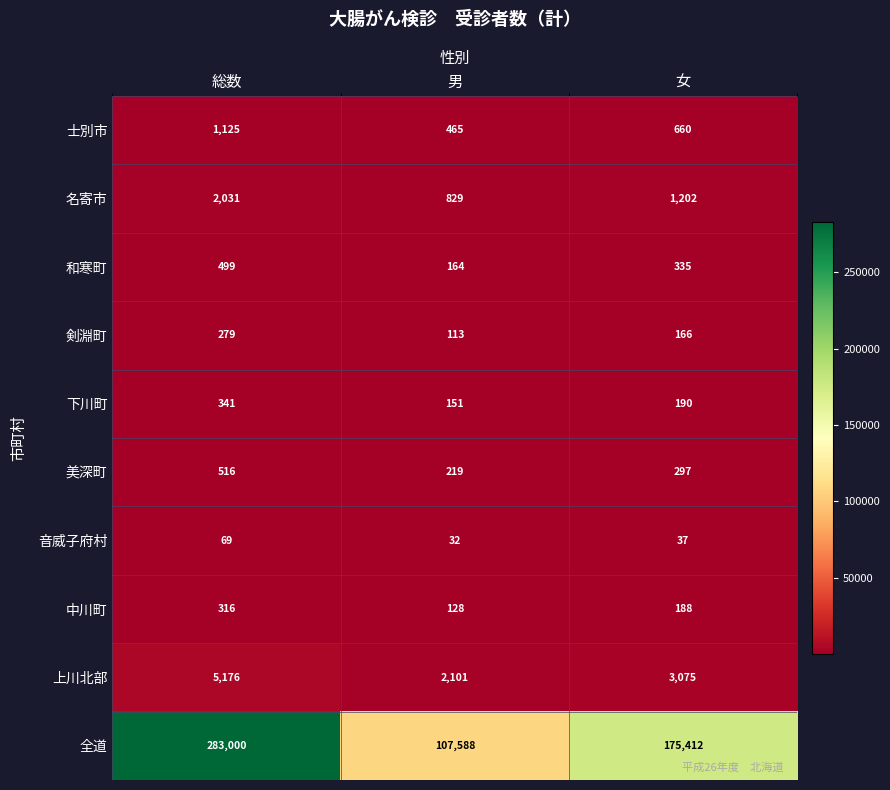

What is the total value across all series at 女?

181562